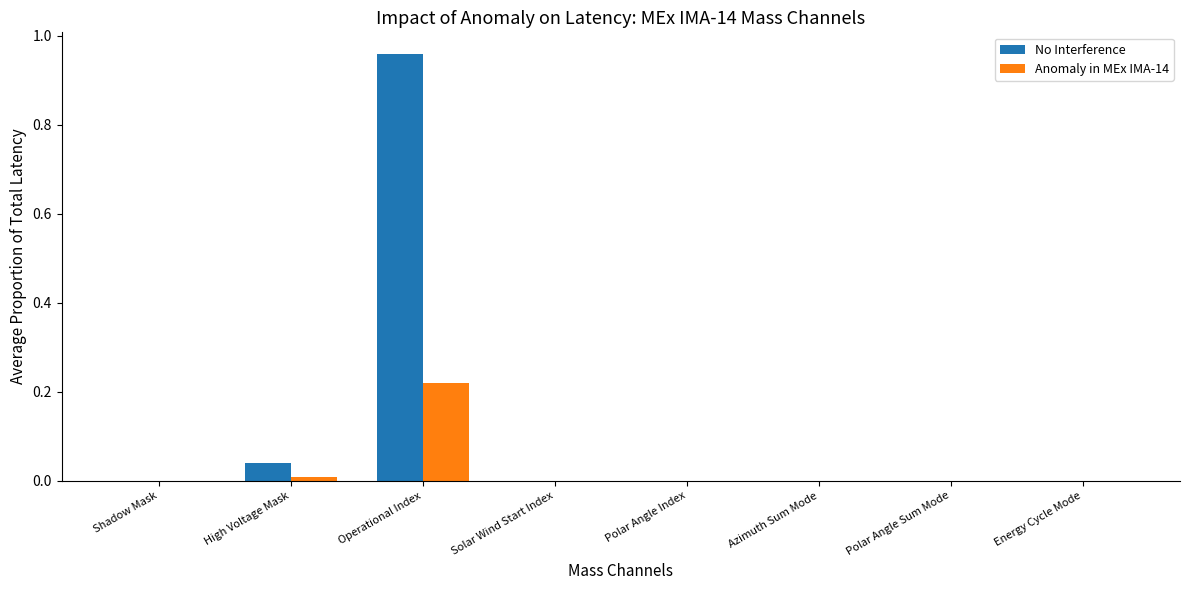

Which category has the highest value in the No Interference series?

Operational Index